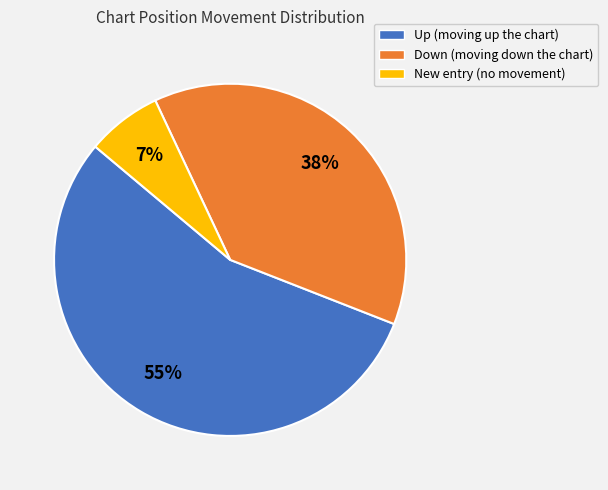

Which slice represents more than half of the pie?

Up (moving up the chart)